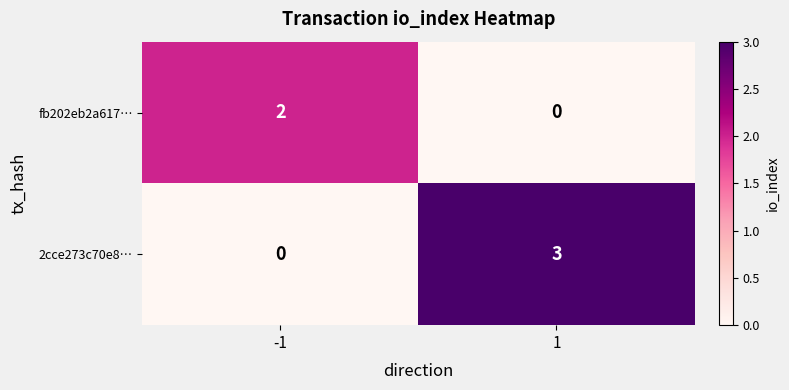

What is the sum of the 2cce273c70e8… values at -1 and 1?

3